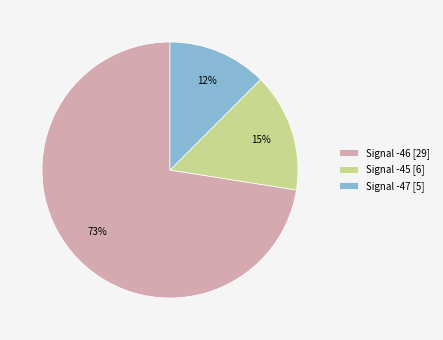

What is the largest slice in the pie chart?

Signal -46 [29]